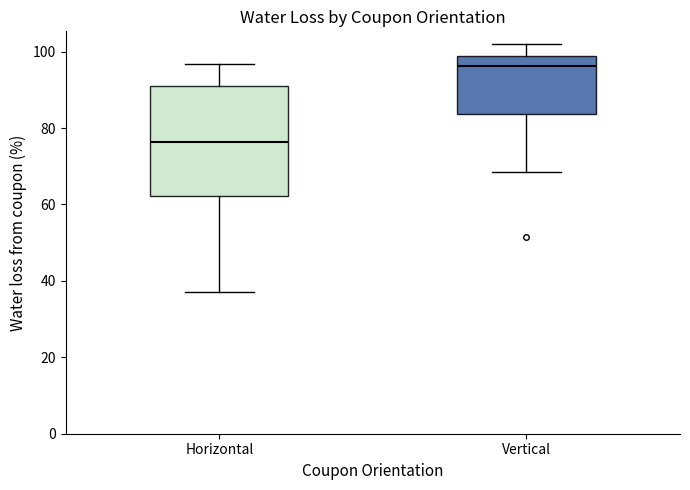

Reading left to right, transcribe this box plot: for each box, give where its median line is, the range the box spans, and where its two whiskers end, as read against the y-axis. The values are not printed on the chart, so give them approximately, as read against the axis.

Horizontal: median 76, box 62 to 92, whiskers 38 to 96
Vertical: median 96, box 84 to 98, whiskers 68 to 102